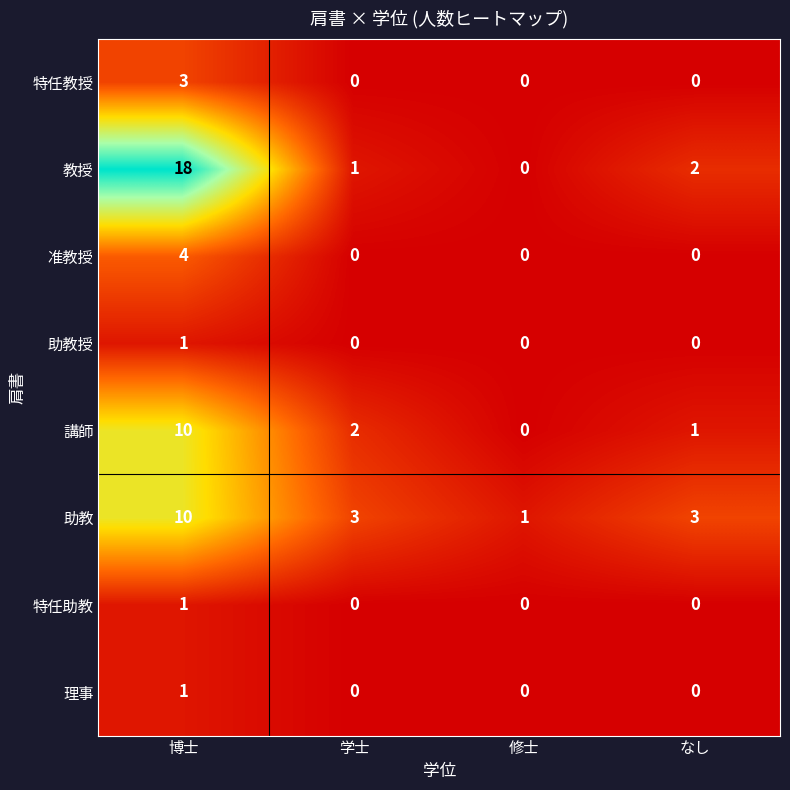

What is the total value across all series at 学士?

6